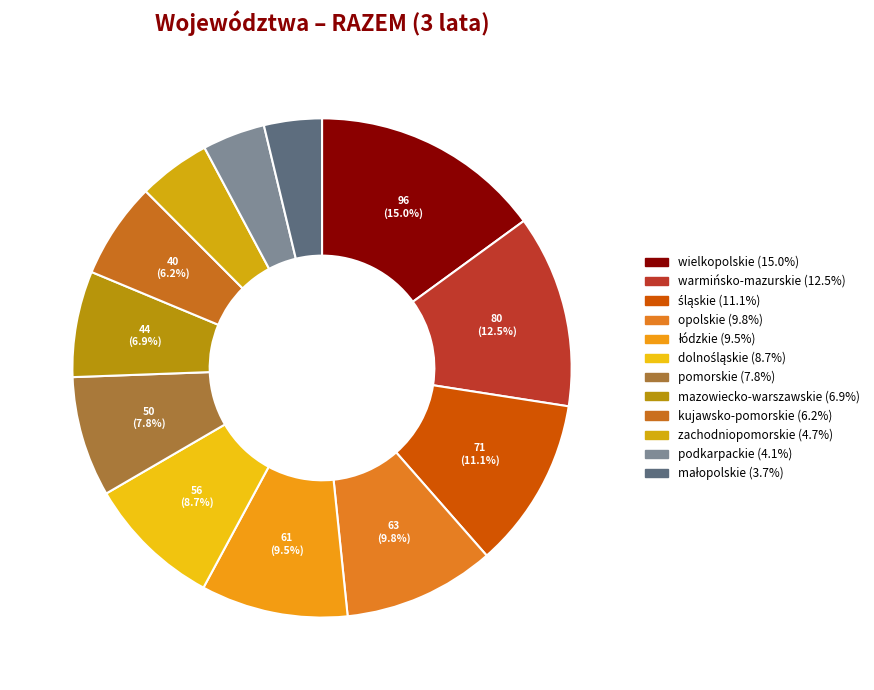

Rank the categories by value from lowest to highest.

małopolskie, podkarpackie, zachodniopomorskie, kujawsko-pomorskie, mazowiecko-warszawskie, pomorskie, dolnośląskie, łódzkie, opolskie, śląskie, warmińsko-mazurskie, wielkopolskie